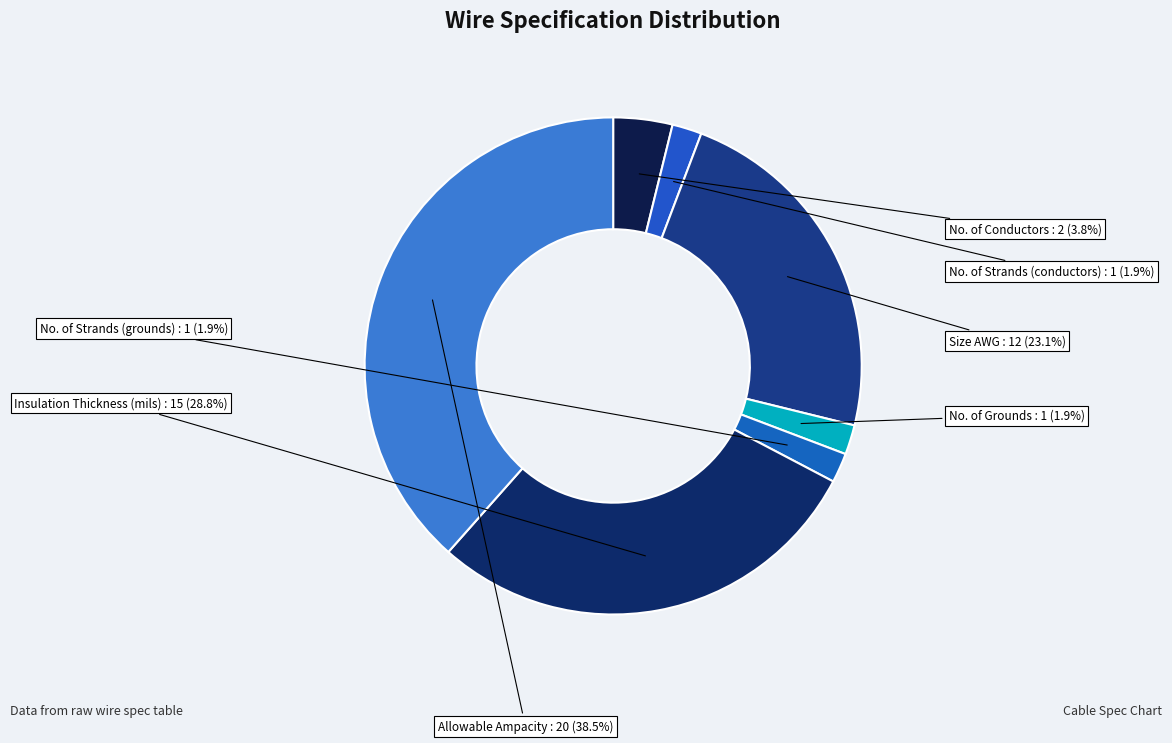

What percentage is the No. of Strands (grounds) slice, to the nearest percent?

2%